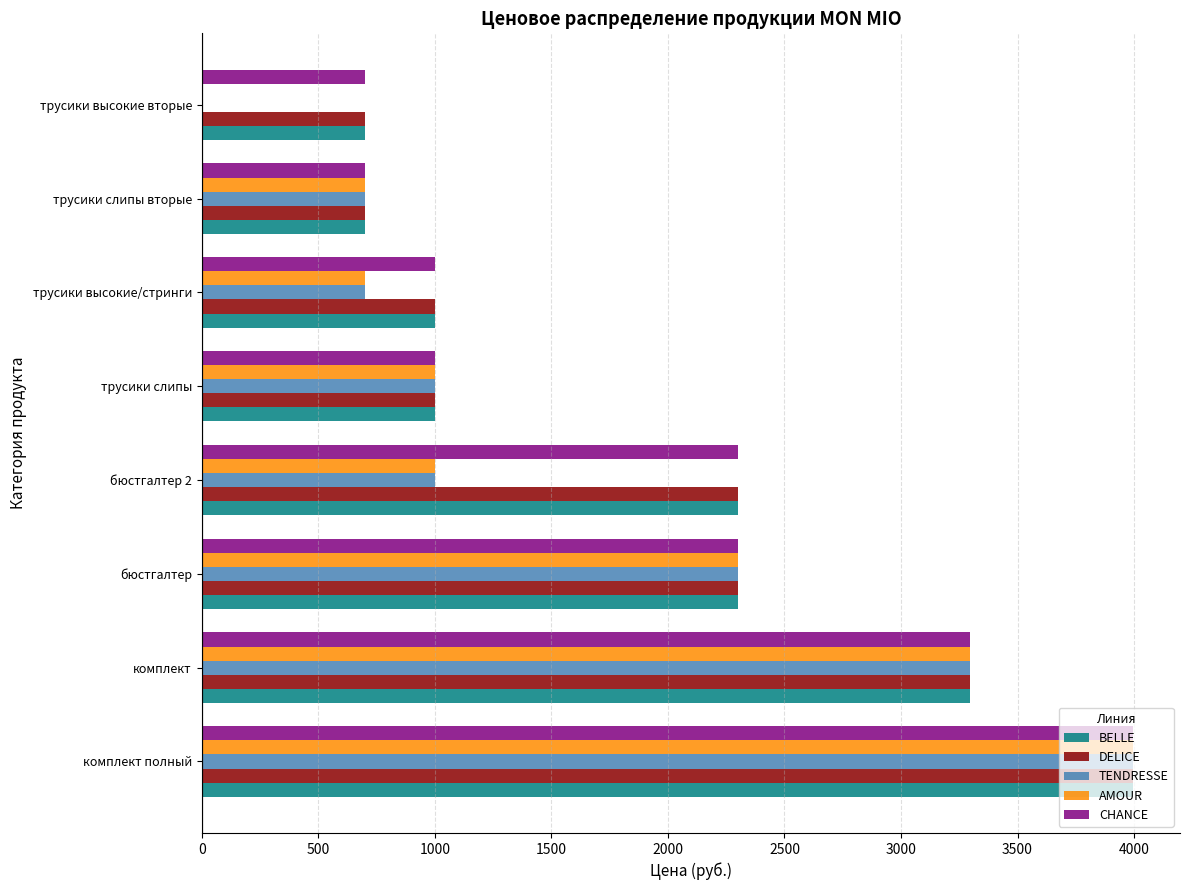

The value of CHANCE at трусики высокие вторые is 699. True or false?

True